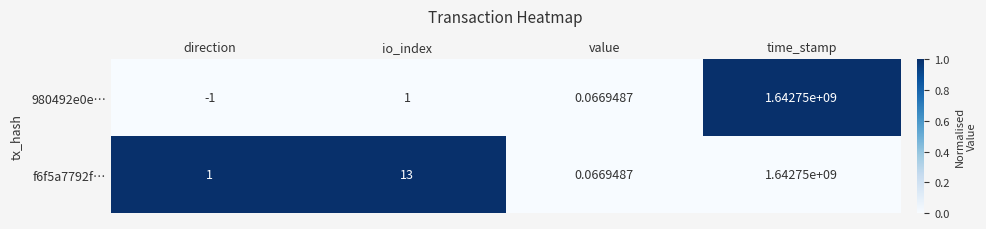

Rank the series by their average value, from lowest to highest.

980492e0e…, f6f5a7792f…